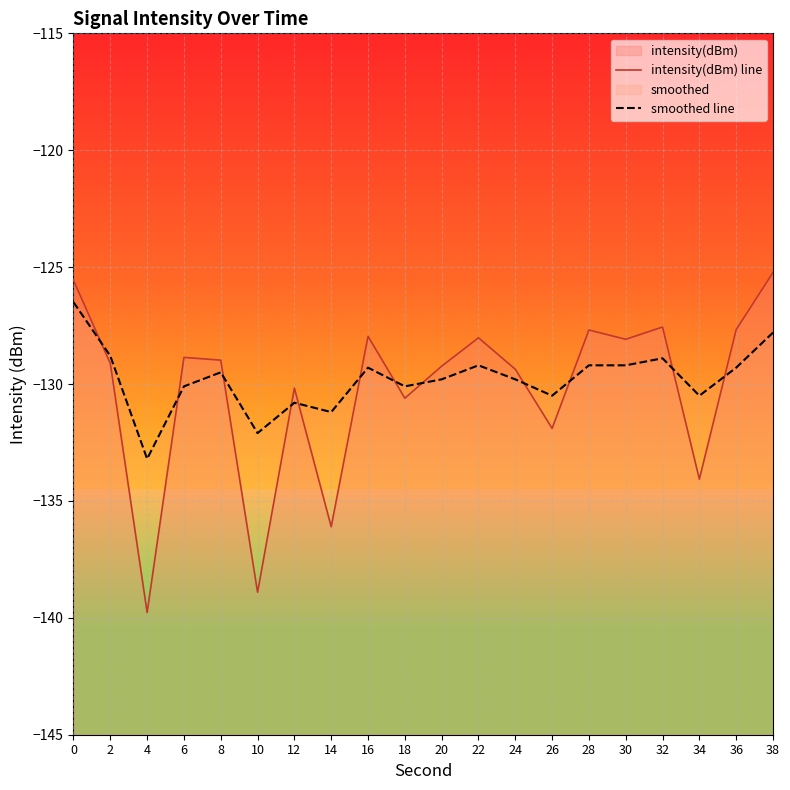

List the series in order of their overall mean, highest first.

smoothed line, intensity(dBm) line